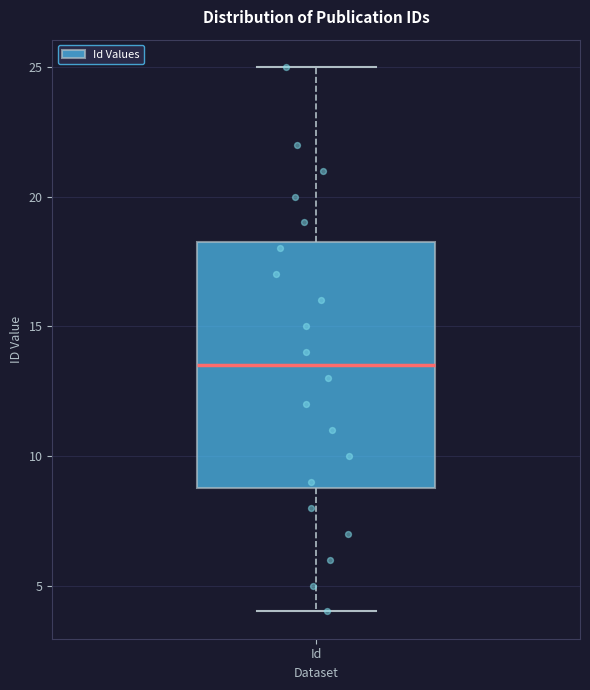

Where does the lower whisker of the box for Id end on the y-axis? The values are not printed on the chart, so give them approximately, as read against the axis.

4.0